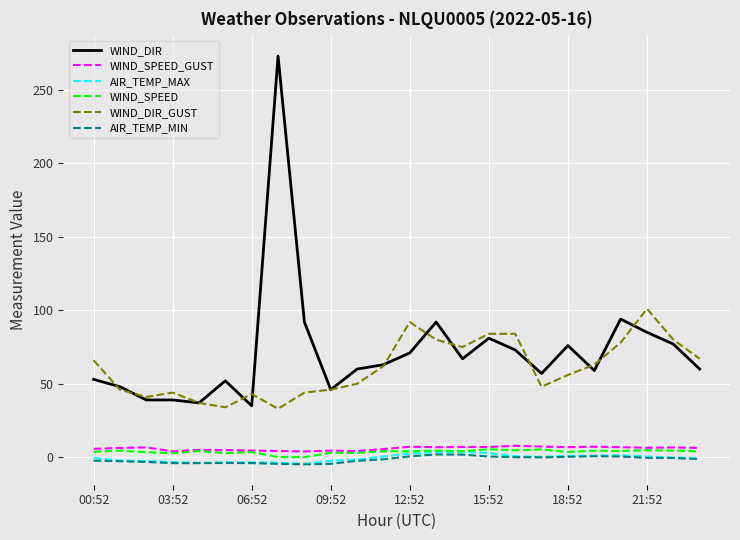

What is the maximum value for WIND_DIR?

273.0